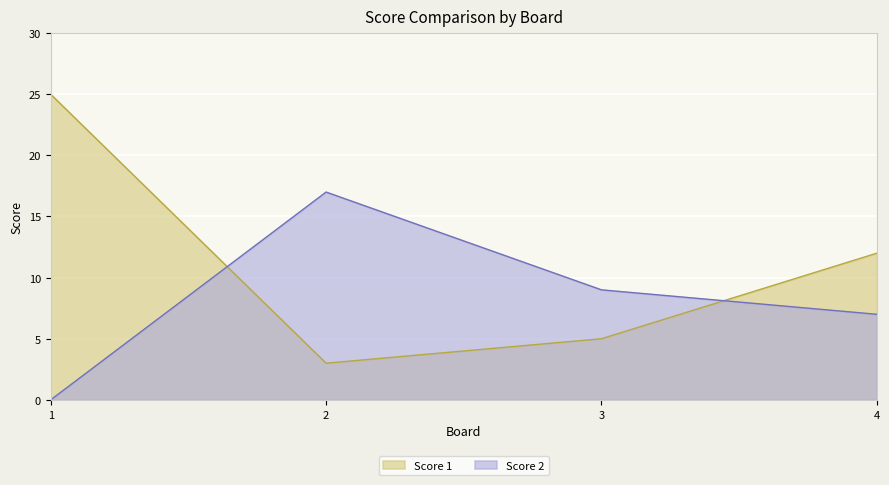

Reading left to right, extract all data points from this chart.

Score 1: 25	3	5	12
Score 2: 0	17	9	7